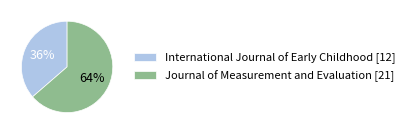

Between International Journal of Early Childhood [12] and Journal of Measurement and Evaluation [21], which is larger?

Journal of Measurement and Evaluation [21]